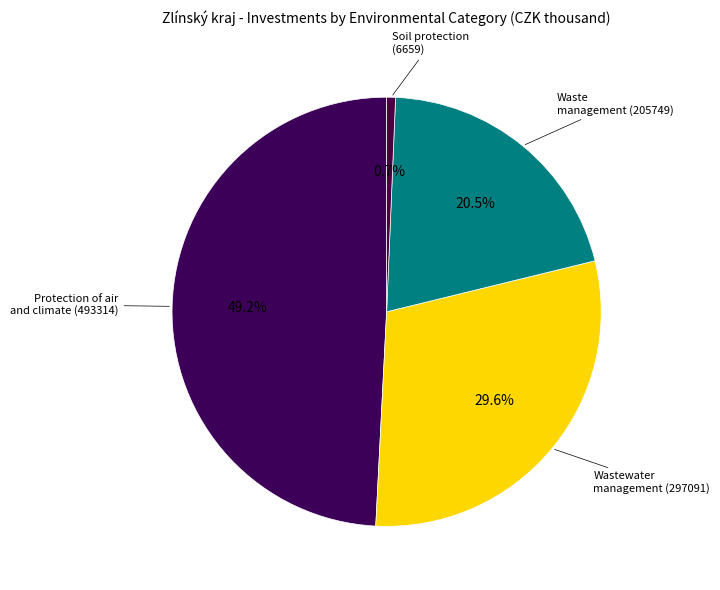

Count the number of slices in the pie.

4